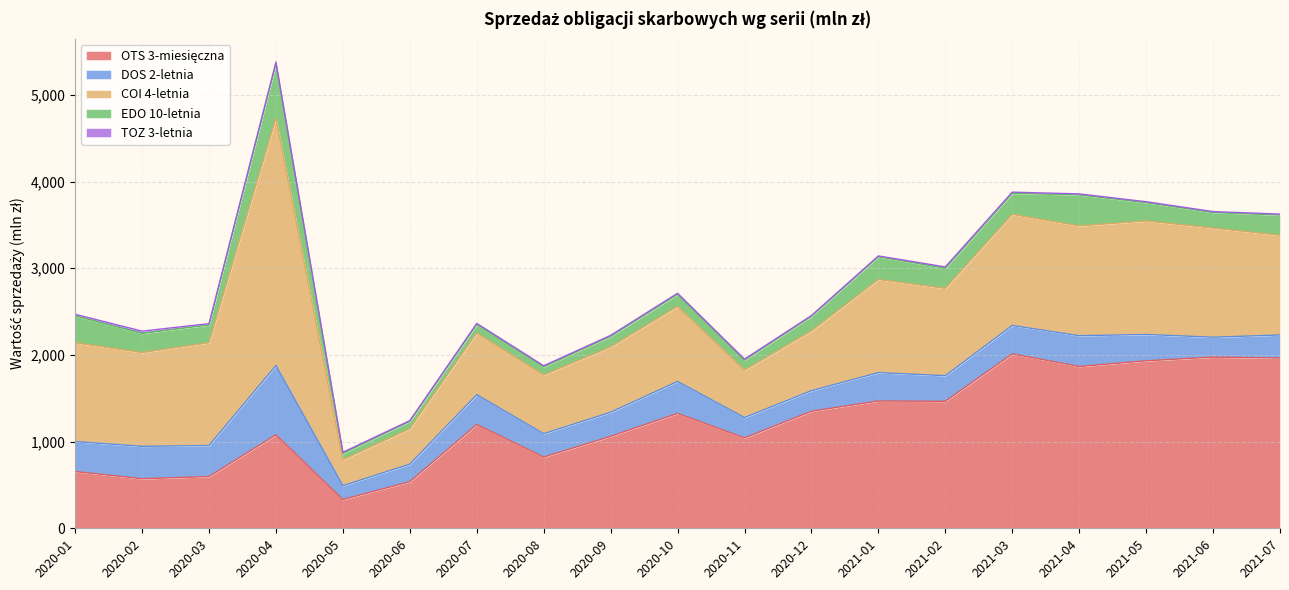

What is the smallest value displayed?

8.3